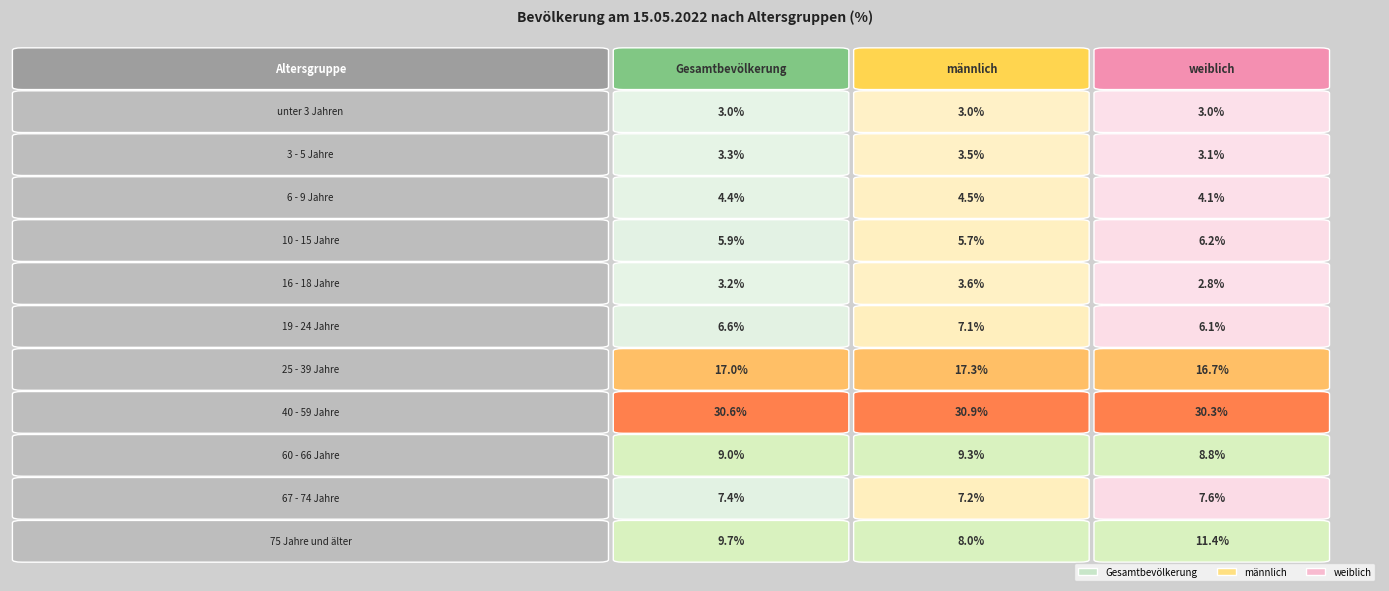

At which category is the sum across all series the highest?

40 - 59 Jahre